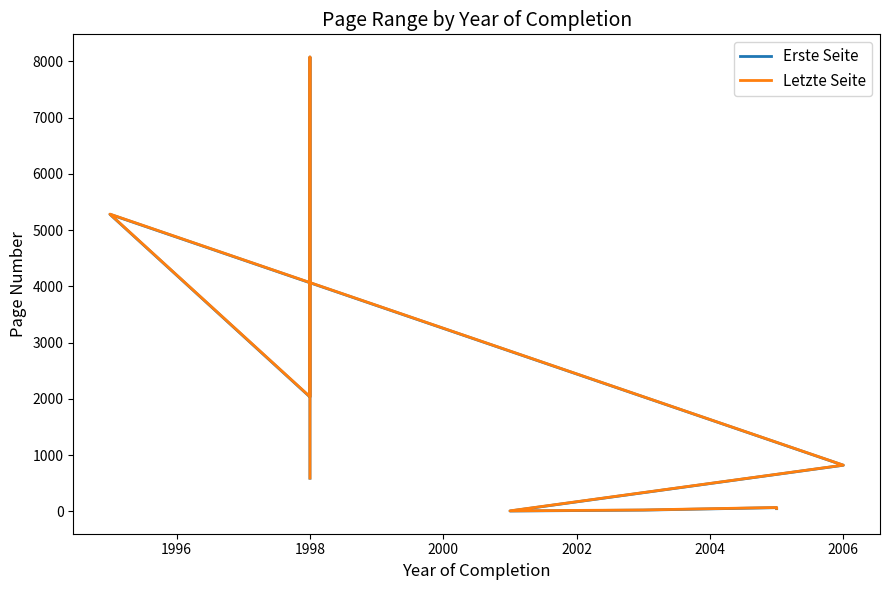

Rank the series at 2000 from lowest to highest value.

Erste Seite, Letzte Seite